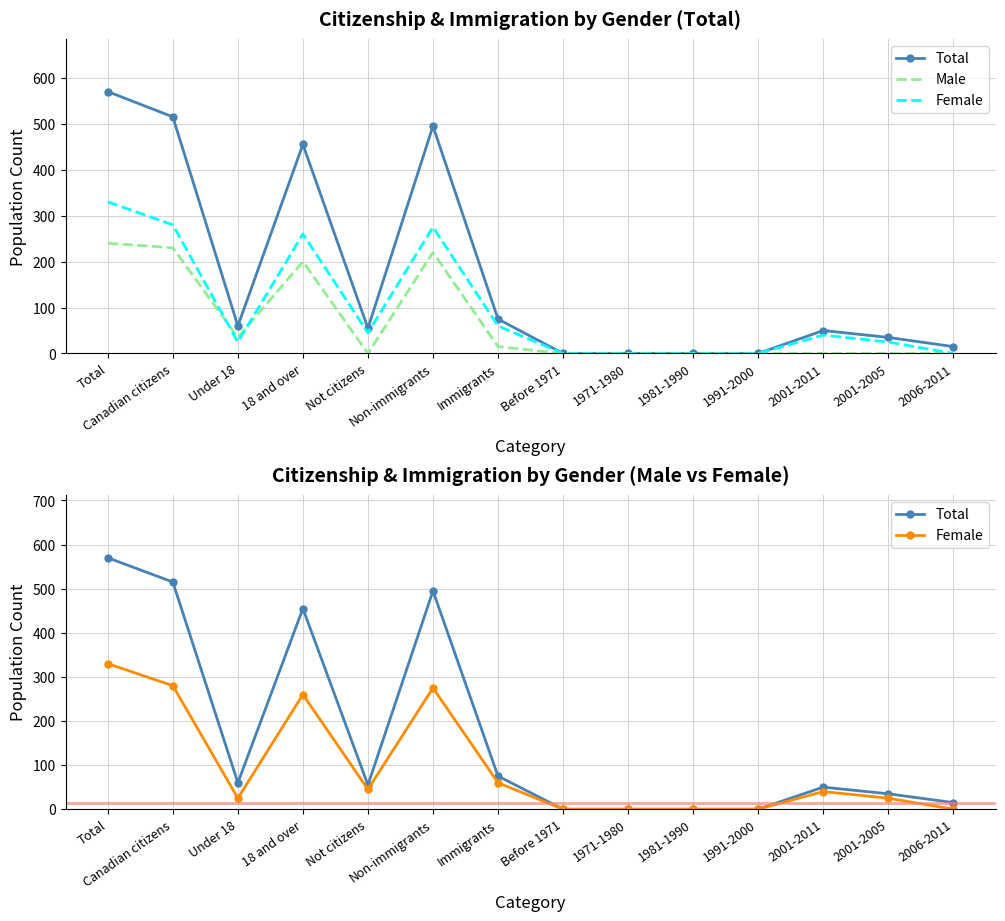

The value of Female at Non-immigrants is 179. True or false?

False